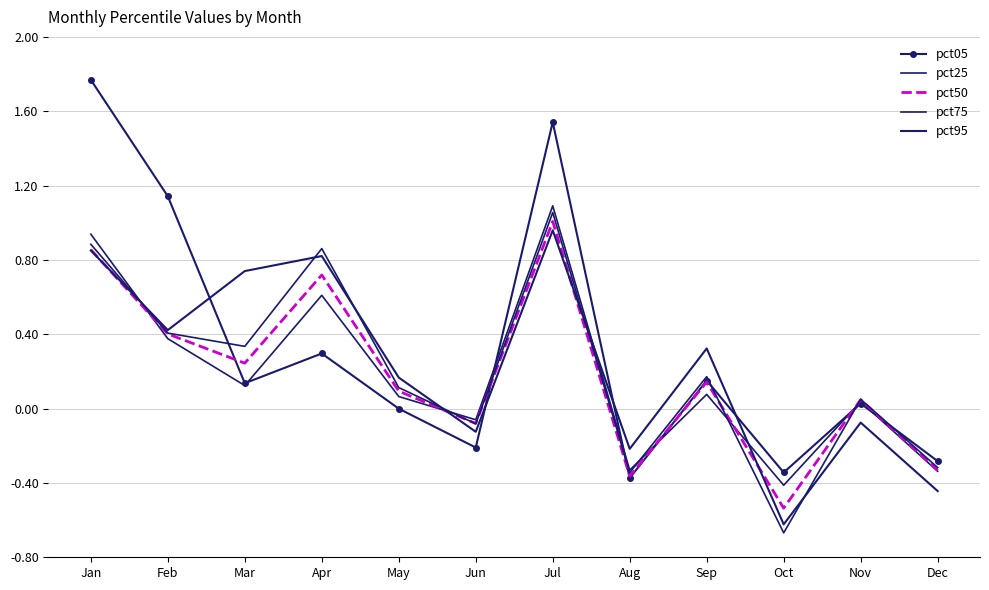

What is the total value across all series at Jul?

5.7